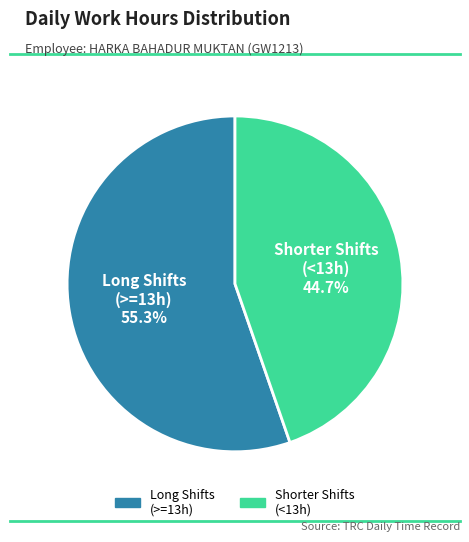

Is there a majority slice in this chart?

Yes